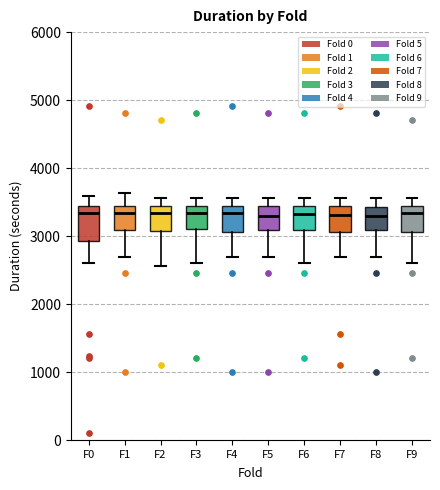

Reading left to right, transcribe this box plot: for each box, give where its median line is, the range the box spans, and where its two whiskers end, as read against the y-axis. The values are not printed on the chart, so give them approximately, as read against the axis.

F0: median 3300, box 2900 to 3400, whiskers 2600 to 3600
F1: median 3300, box 3100 to 3500, whiskers 2700 to 3600
F2: median 3300, box 3100 to 3400, whiskers 2600 to 3600
F3: median 3300, box 3100 to 3400, whiskers 2600 to 3600
F4: median 3300, box 3100 to 3400, whiskers 2700 to 3600
F5: median 3300, box 3100 to 3400, whiskers 2700 to 3600
F6: median 3300, box 3100 to 3400, whiskers 2600 to 3600
F7: median 3300, box 3100 to 3400, whiskers 2700 to 3600
F8: median 3300, box 3100 to 3400, whiskers 2700 to 3600
F9: median 3300, box 3100 to 3500, whiskers 2600 to 3600